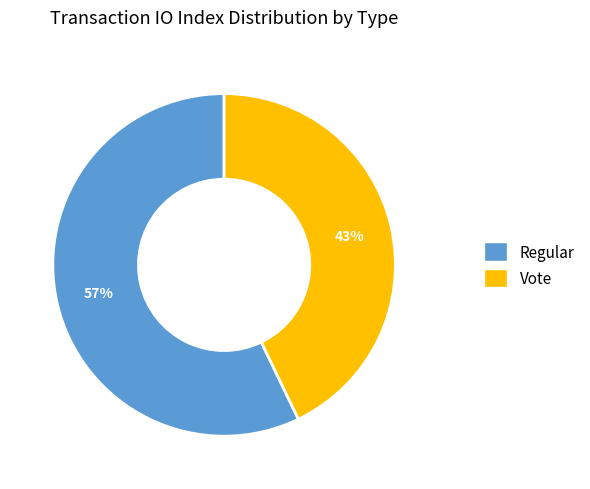

To the nearest percent, what is the difference between the Regular and Vote slice percentages?

14%